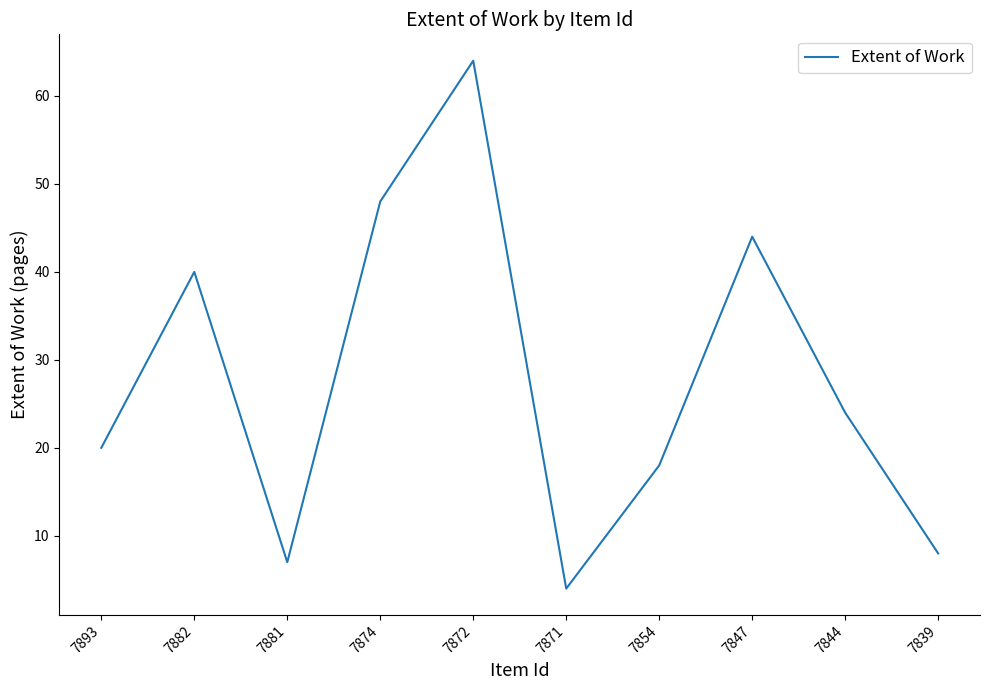

Where does the data first go above 24?

7882